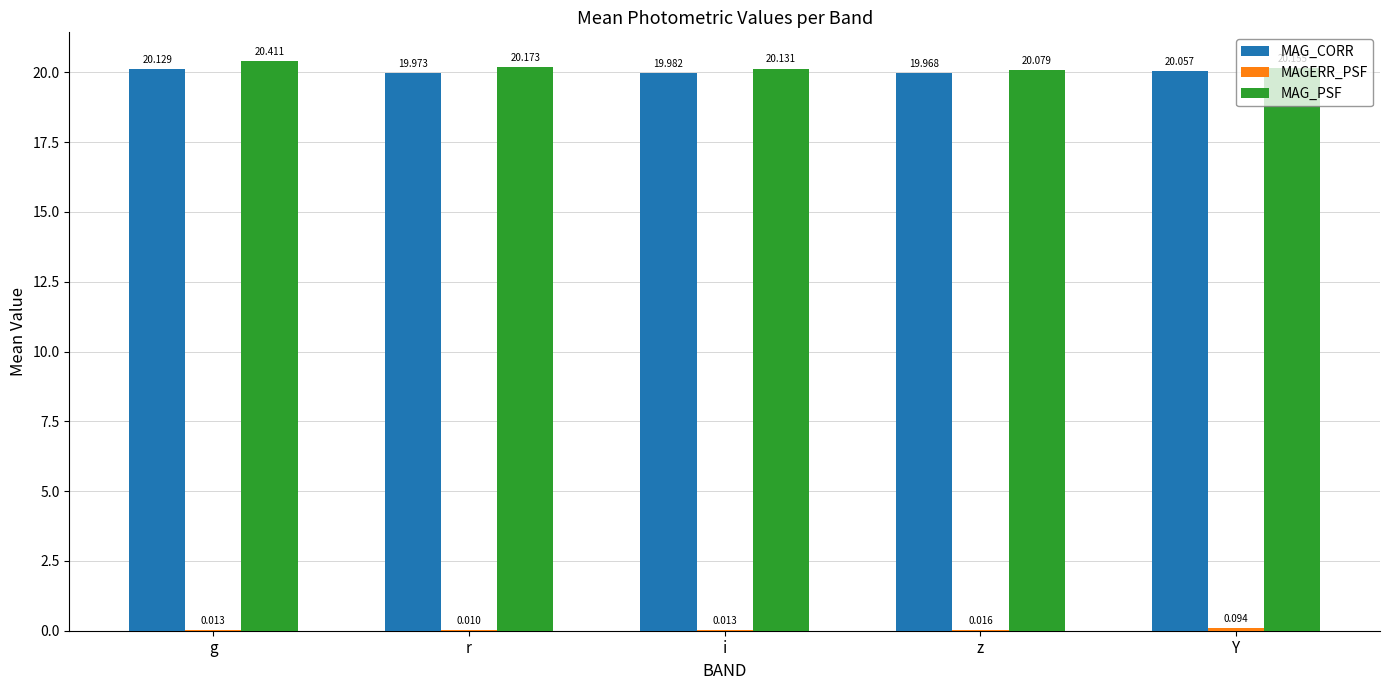

How many categories are shown in the chart?

5